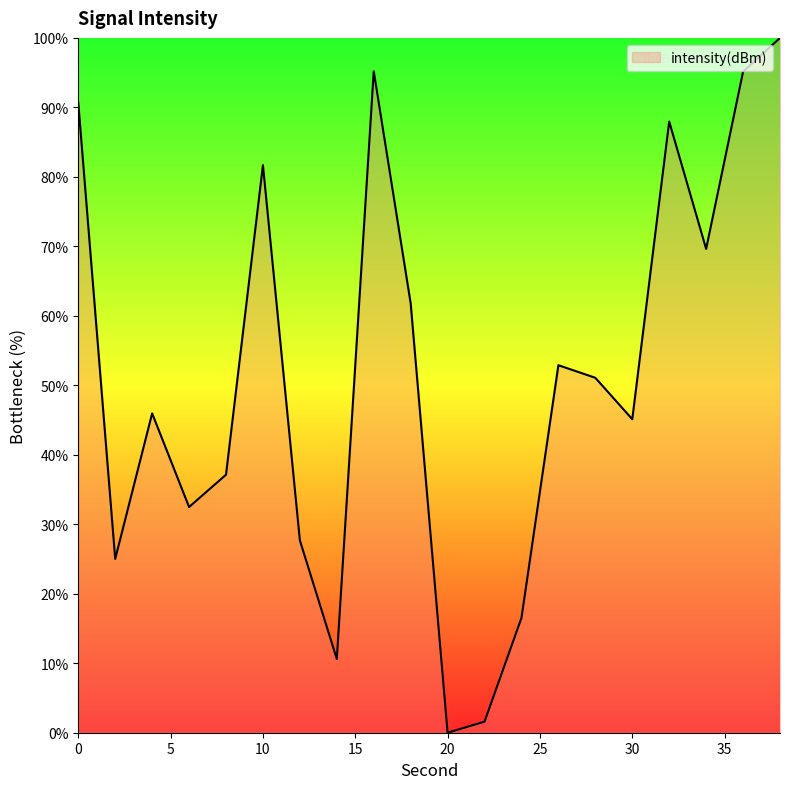

How many series are shown in this chart?

1